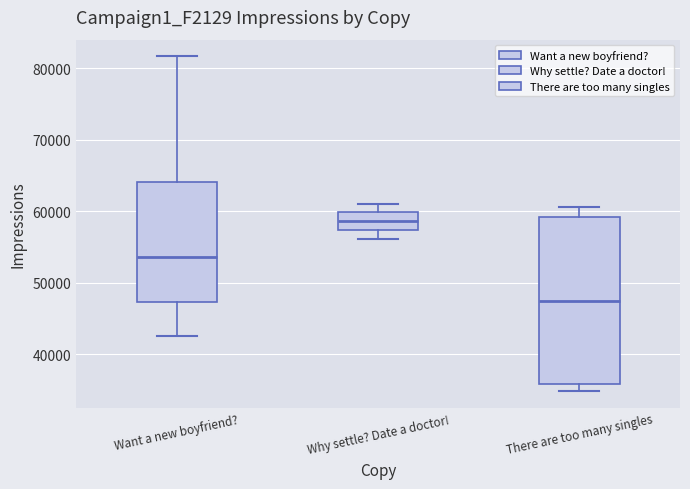

Reading left to right, read every box against the y-axis: the position of its median line, the range the box covers, and the ends of its whiskers. The values are not printed on the chart, so give them approximately, as read against the axis.

Want a new boyfriend?: median 54000, box 47000 to 64000, whiskers 43000 to 82000
Why settle? Date a doctor!: median 59000, box 57000 to 60000, whiskers 56000 to 61000
There are too many singles: median 47000, box 36000 to 59000, whiskers 35000 to 61000